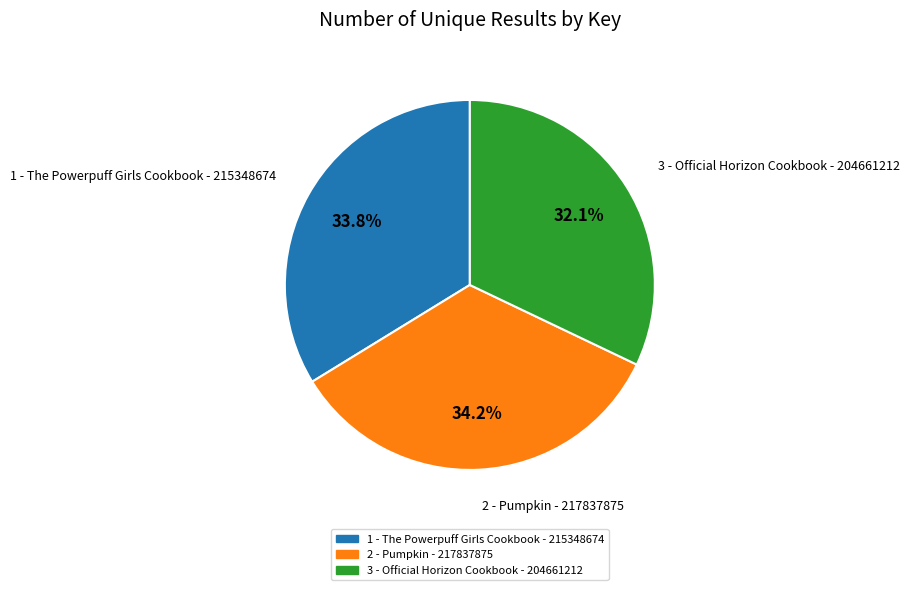

Does any single category account for the majority?

No